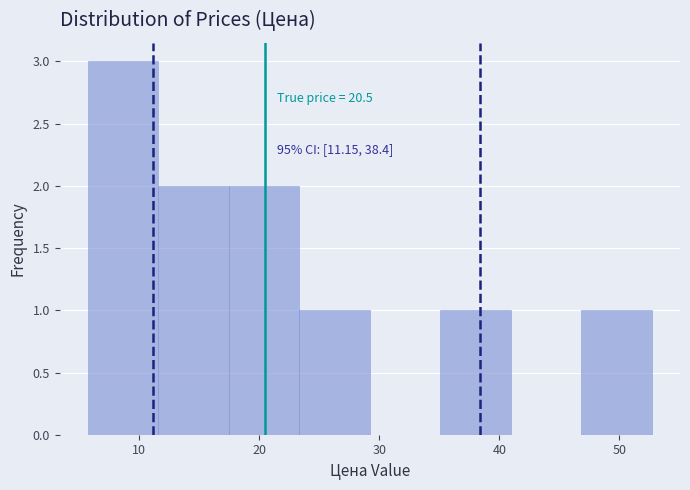

Over which range of the x-axis is the bar tallest?

6 to 12